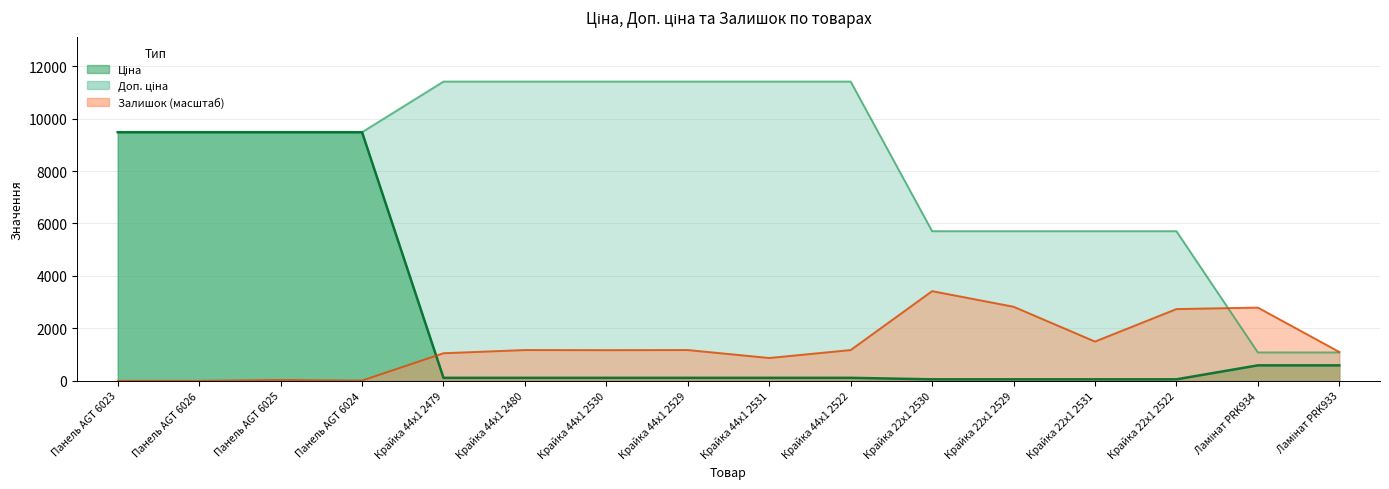

List the series in order of their peak value, lowest first.

Залишок, Ціна, Доп. ціна